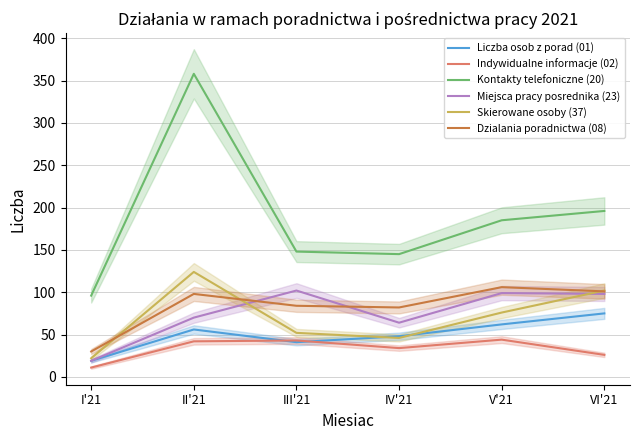

How many values in the Dzialania poradnictwa (08) series exceed 98?

2